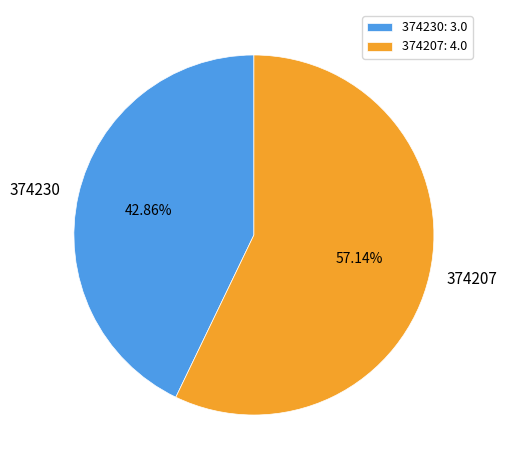

Between 374207 and 374230, which is larger?

374207